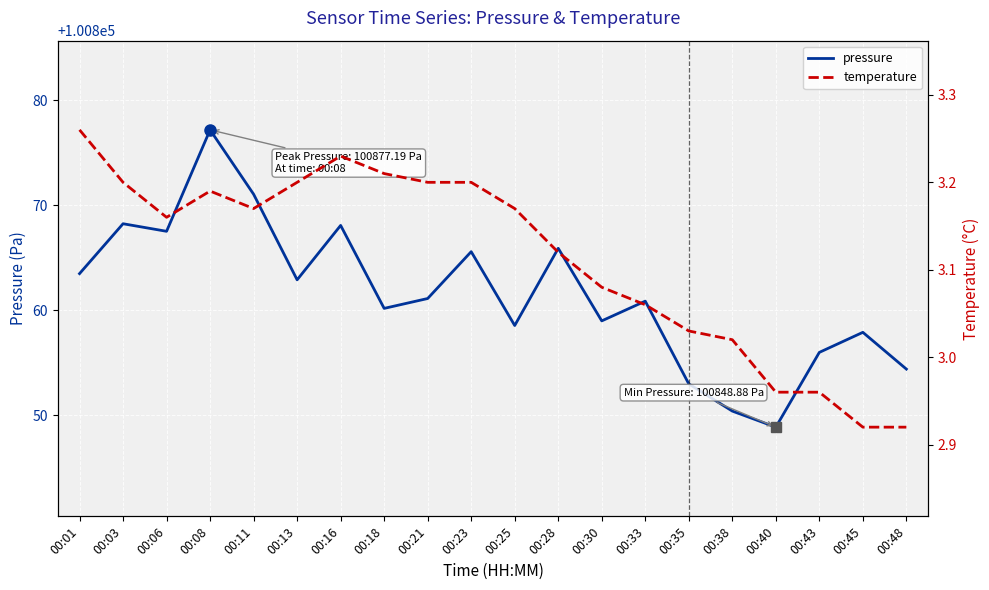

What is the value of the pressure point at the 14th from the left?

100860.9